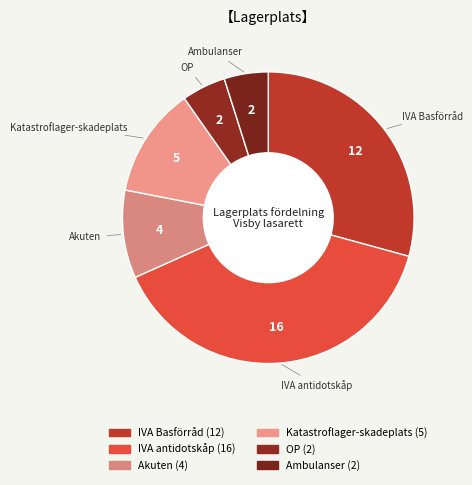

Between Akuten and IVA Basförråd, which is larger?

IVA Basförråd